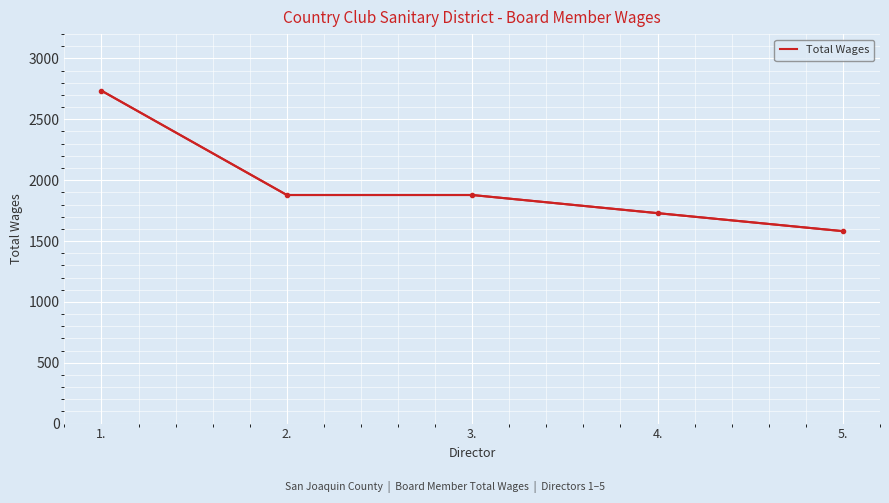

How many values are between 1729 and 1878?

3